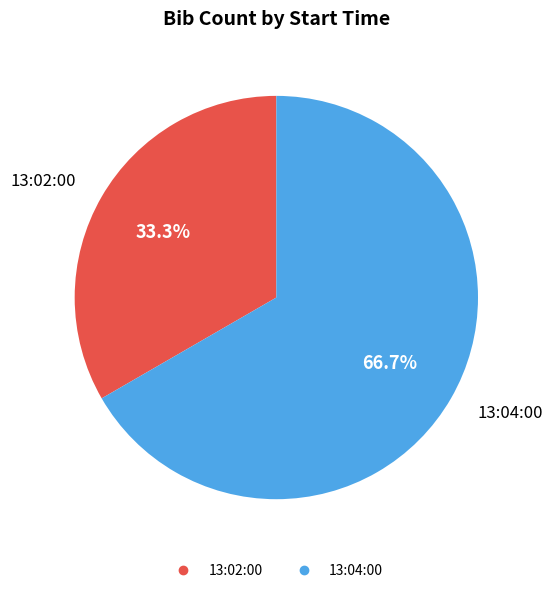

To the nearest percent, what percentage of the pie is 13:04:00?

67%